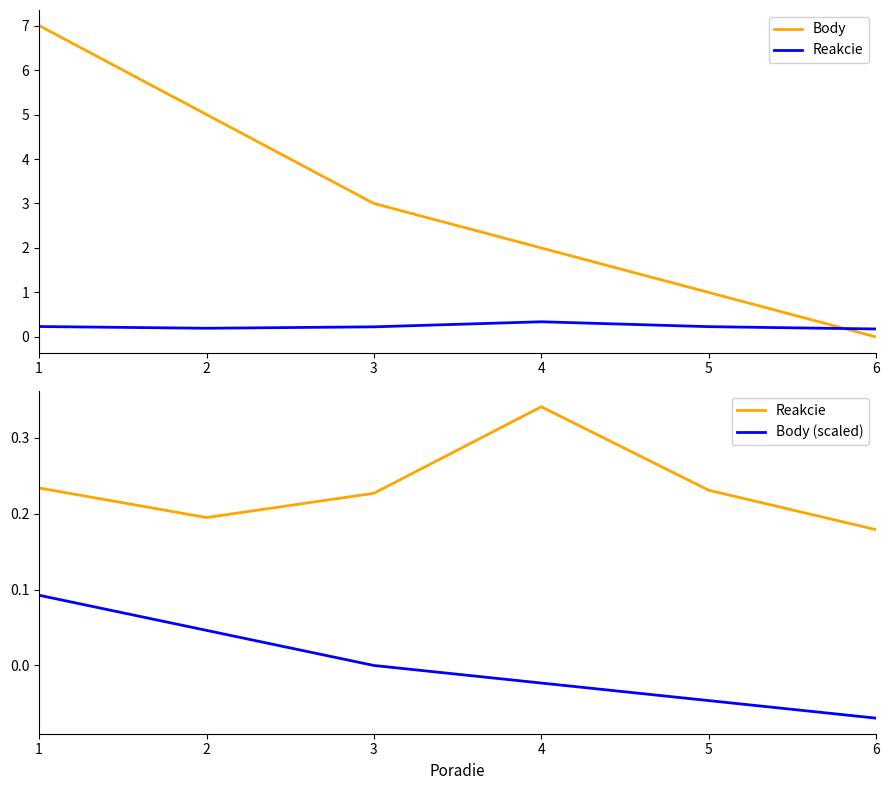

At which label is Body (scaled) closest to 0?

3